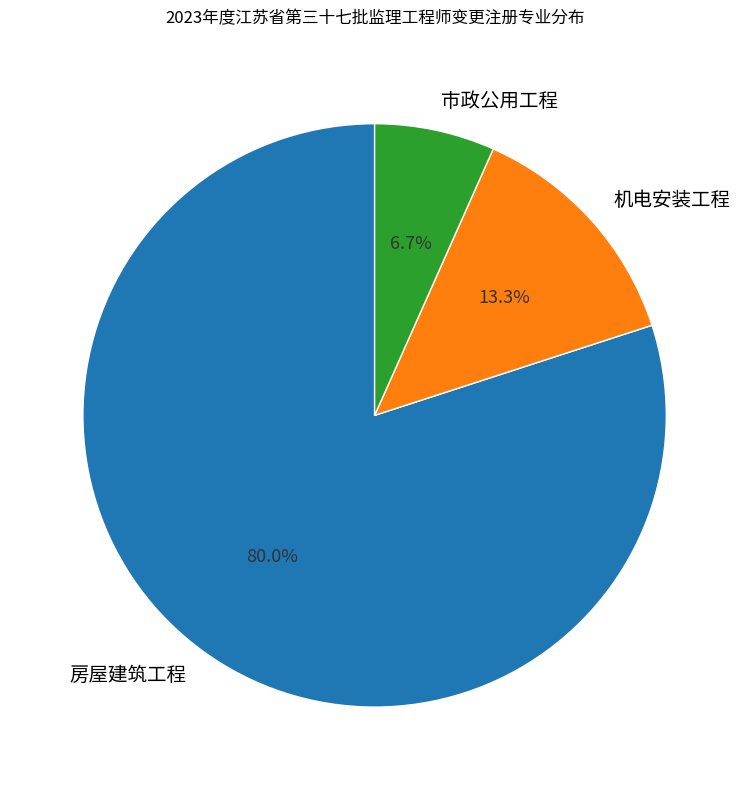

How much of the chart is everything except 房屋建筑工程?

20.0%